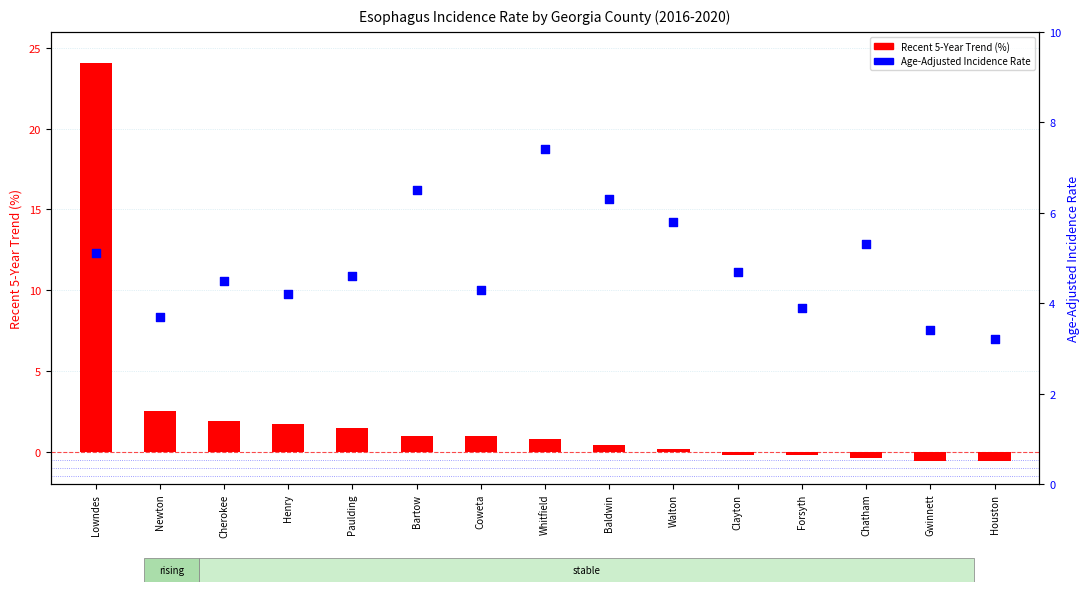

Which series has the largest total across all categories?

Age-Adjusted Rate